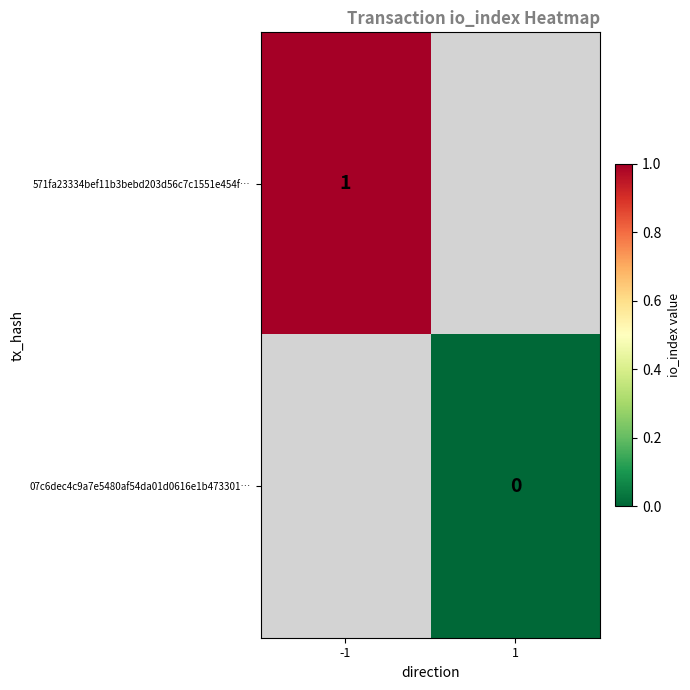

True or false: 571fa23334bef11b3bebd203d56c7c1551e454f… has a value of 1 at -1.

True